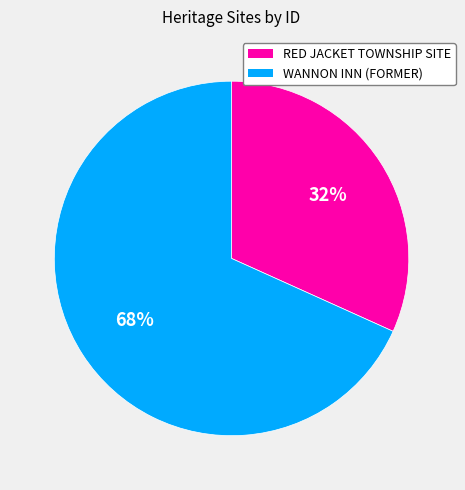

To the nearest percent, what is the combined percentage of WANNON INN (FORMER) and RED JACKET TOWNSHIP SITE?

100%